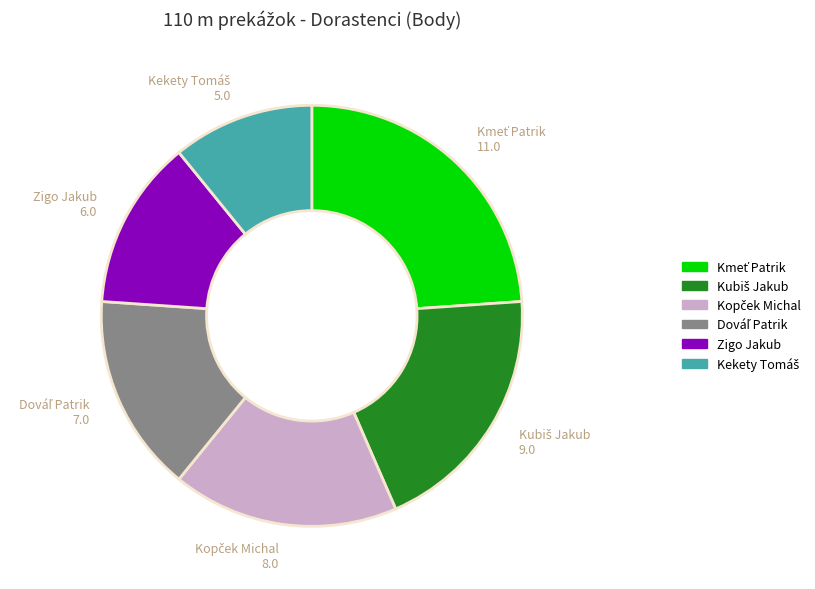

Is there a majority slice in this chart?

No